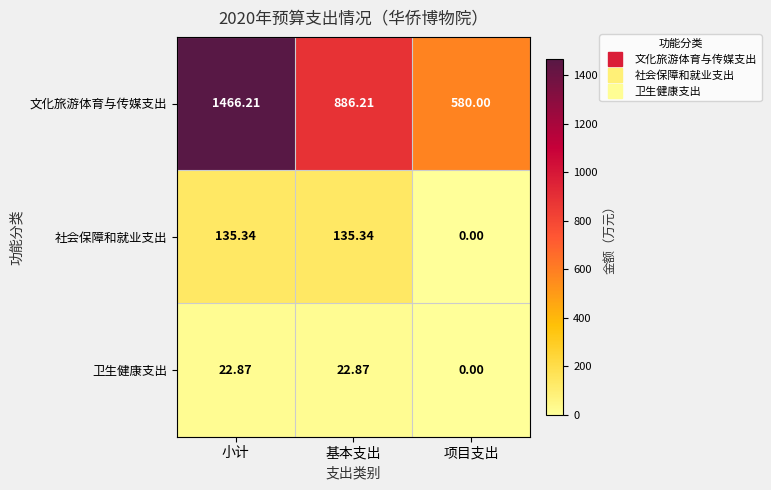

Where does the 社会保障和就业支出 series first go above 135?

小计